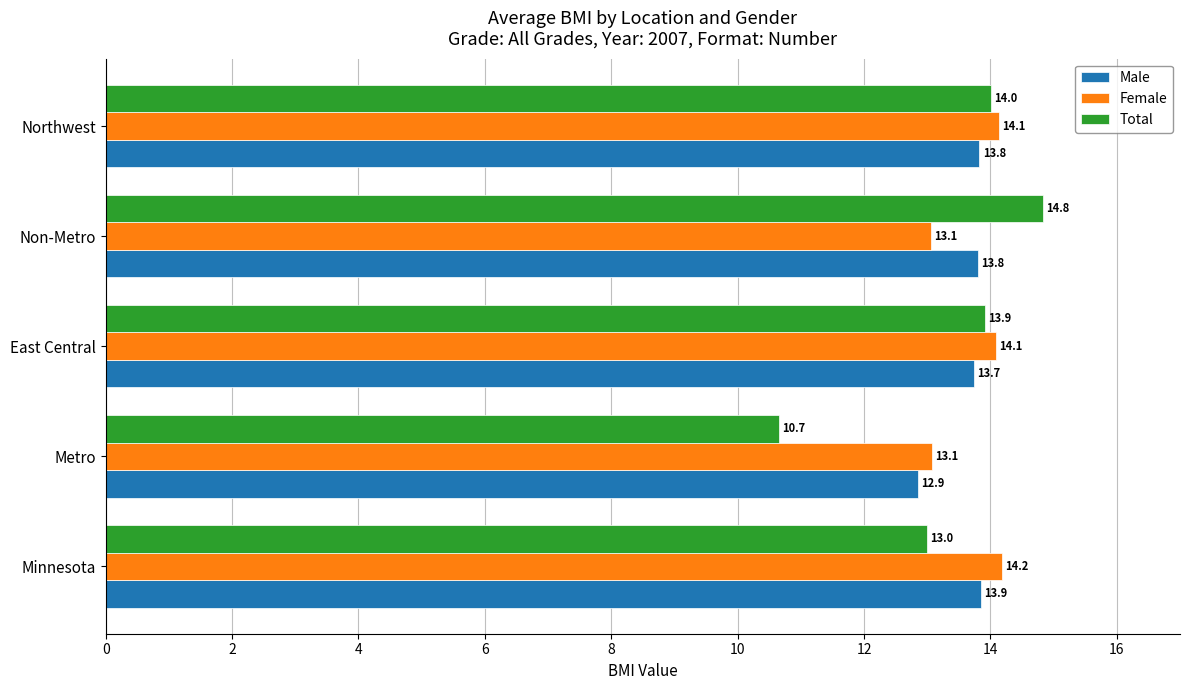

What is the difference between the second highest and minimum values in the Male series?

1.0